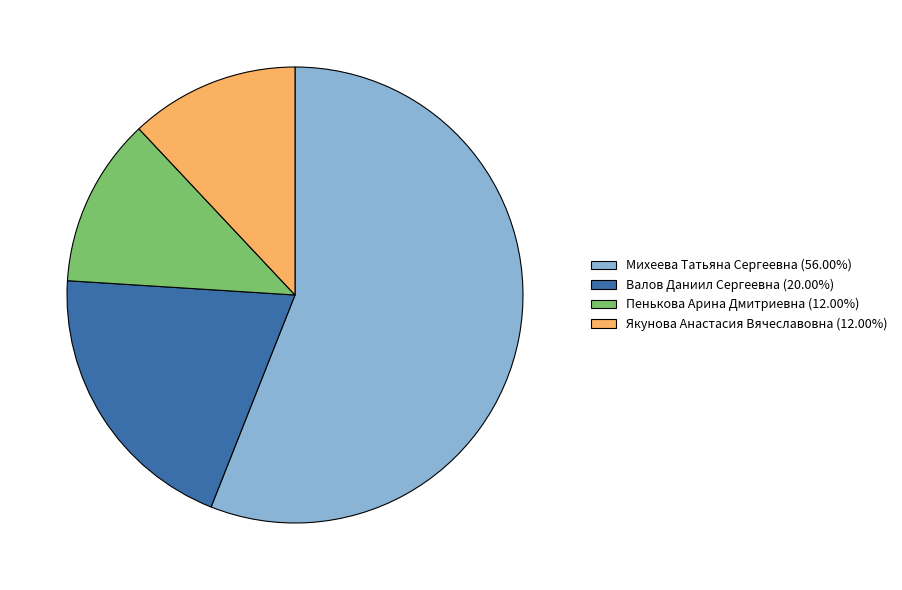

Does Михеева Татьяна Сергеевна (56.00%) account for over 50% of the chart?

Yes